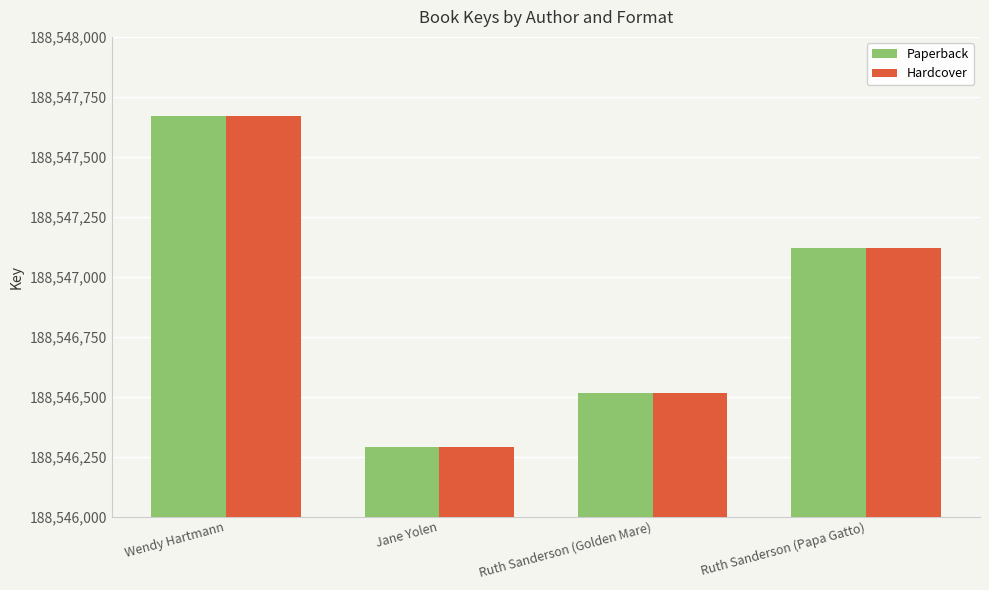

What is the difference between the Paperback values at Wendy Hartmann and Ruth Sanderson (Papa Gatto)?

551